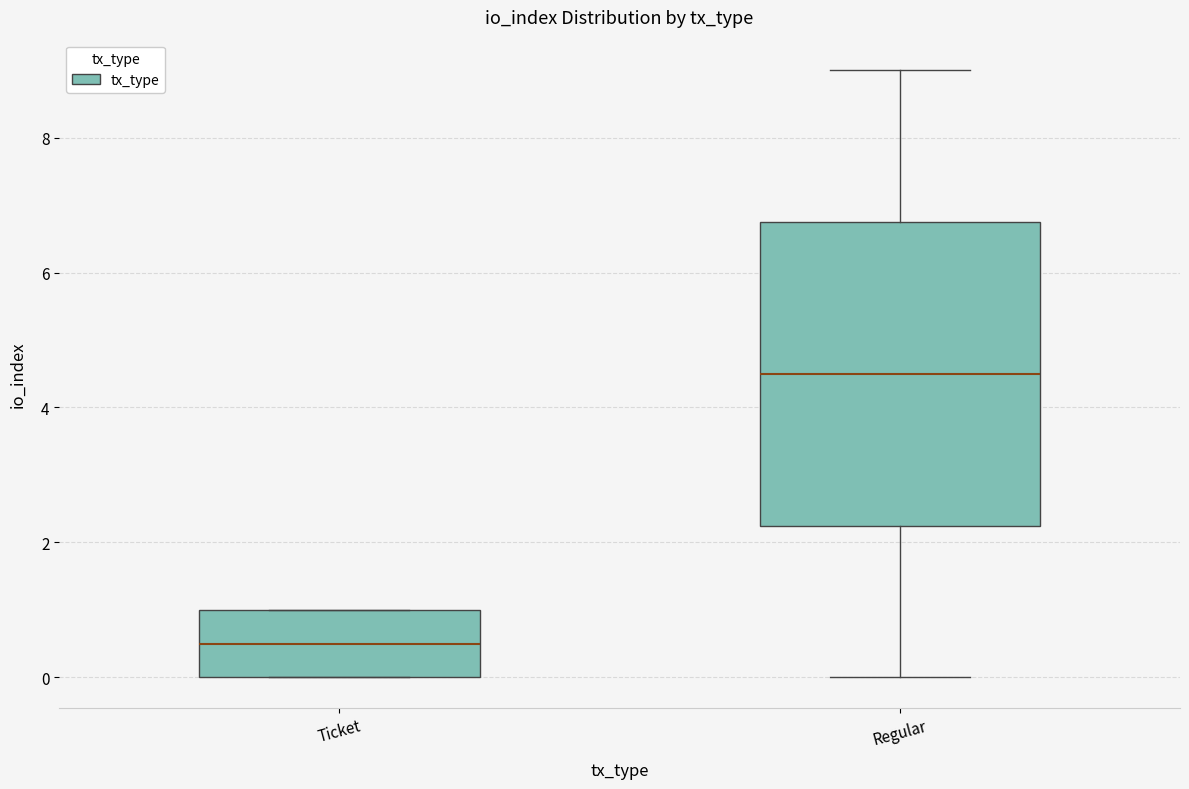

Where does the median line of the box for Regular sit on the y-axis? The values are not printed on the chart, so give them approximately, as read against the axis.

4.6